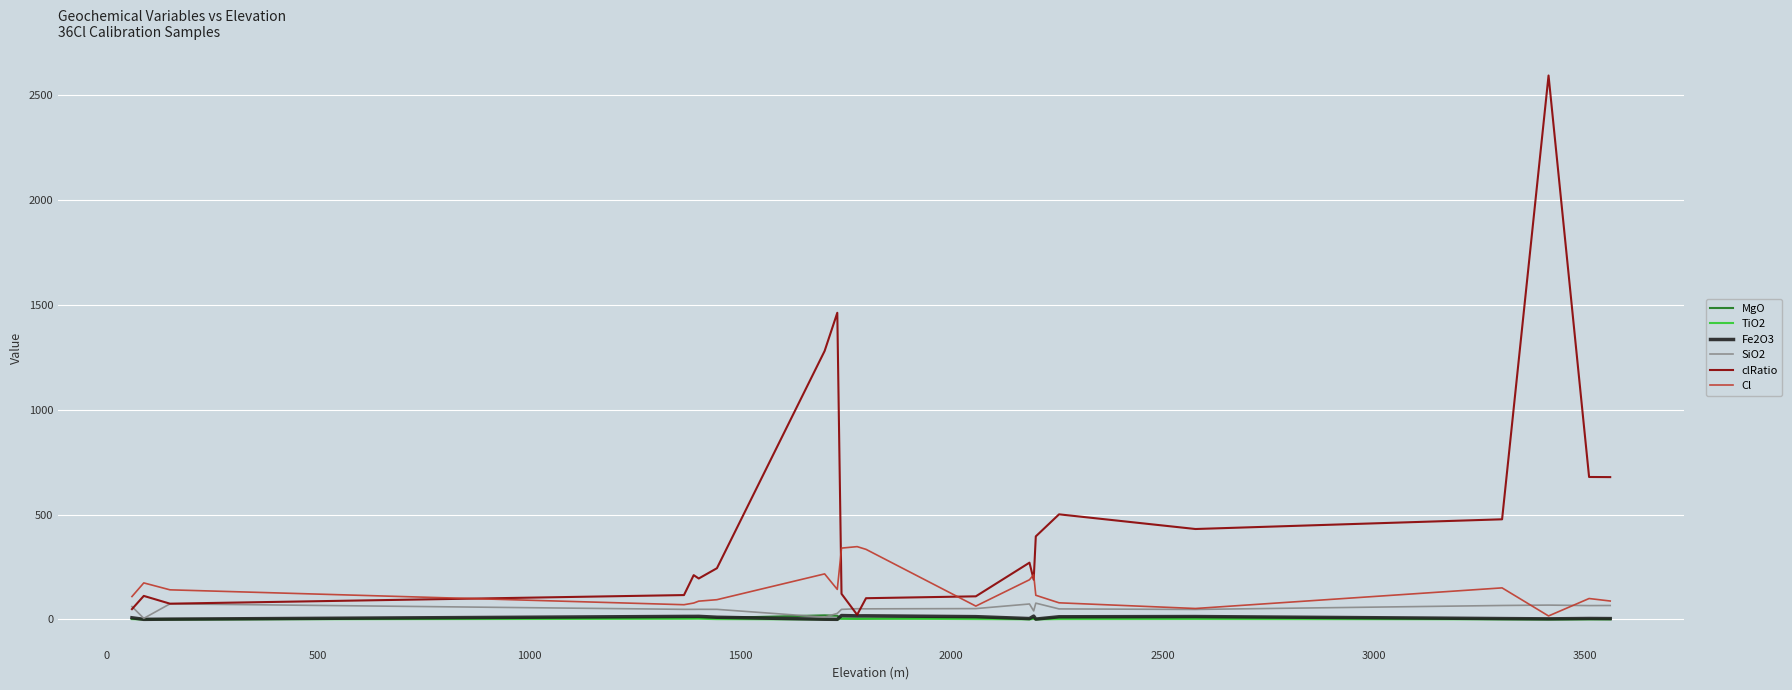

Which series has the largest range (max minus min)?

clRatio